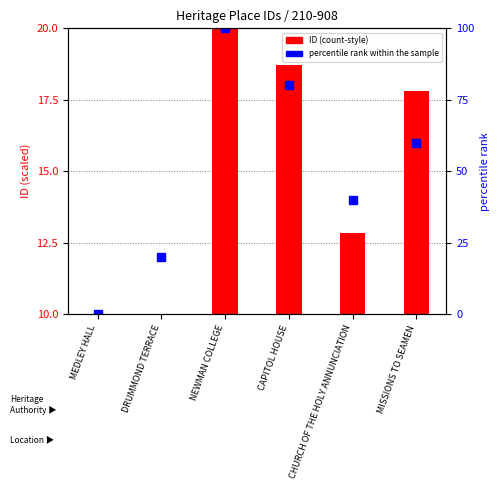

Are the bars horizontal?

No